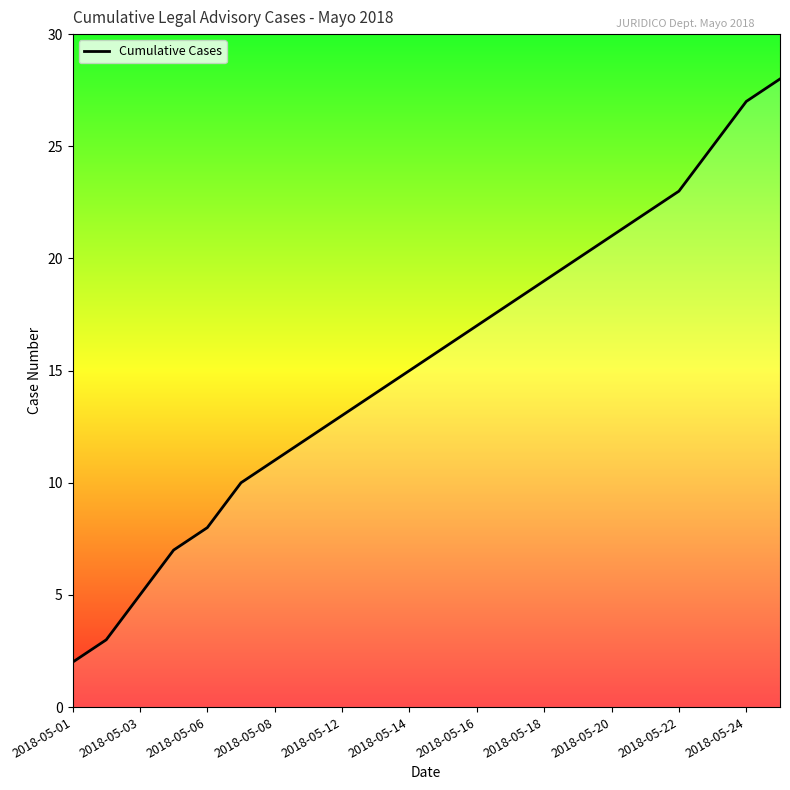

What is the maximum value shown in the chart?

28